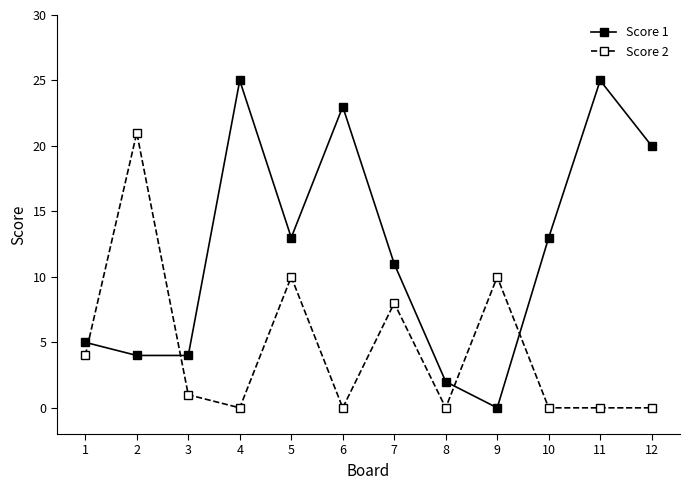

What is the maximum value shown in the chart?

25